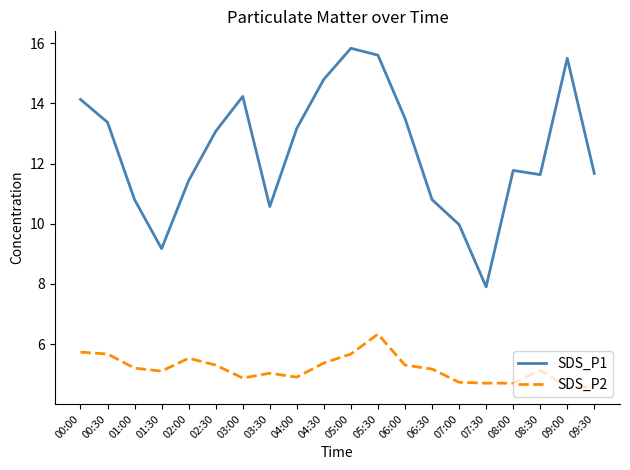

The value of SDS_P2 at 09:30 is 4.6. True or false?

True